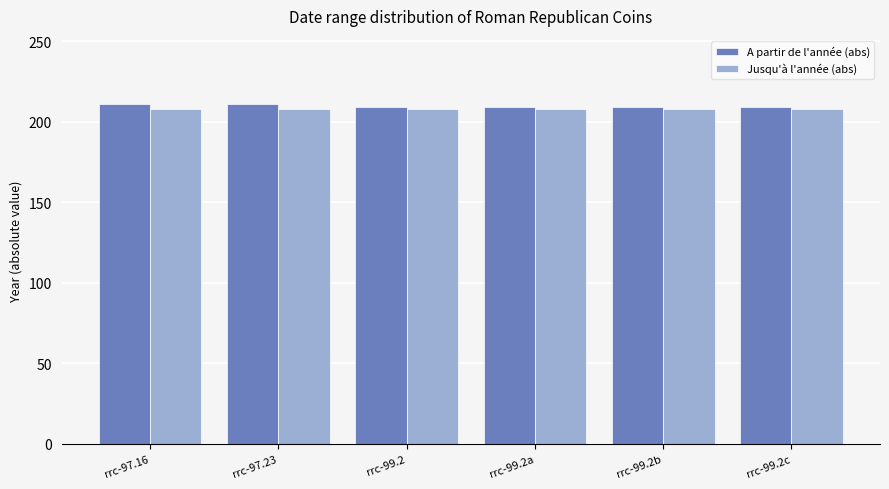

What is the label of the 6th bar from the right?

rrc-97.16